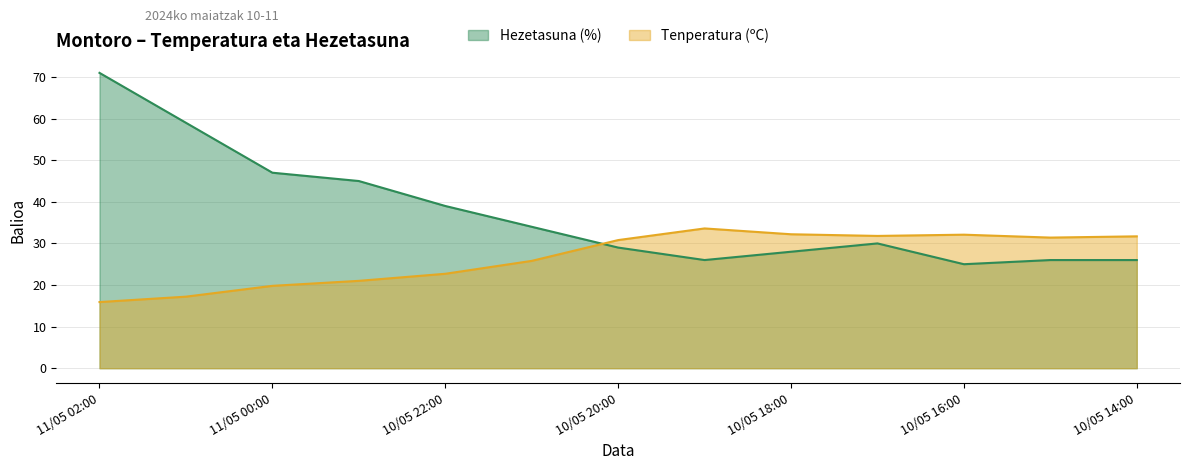

What position from the left is 10/05 23:00?

4